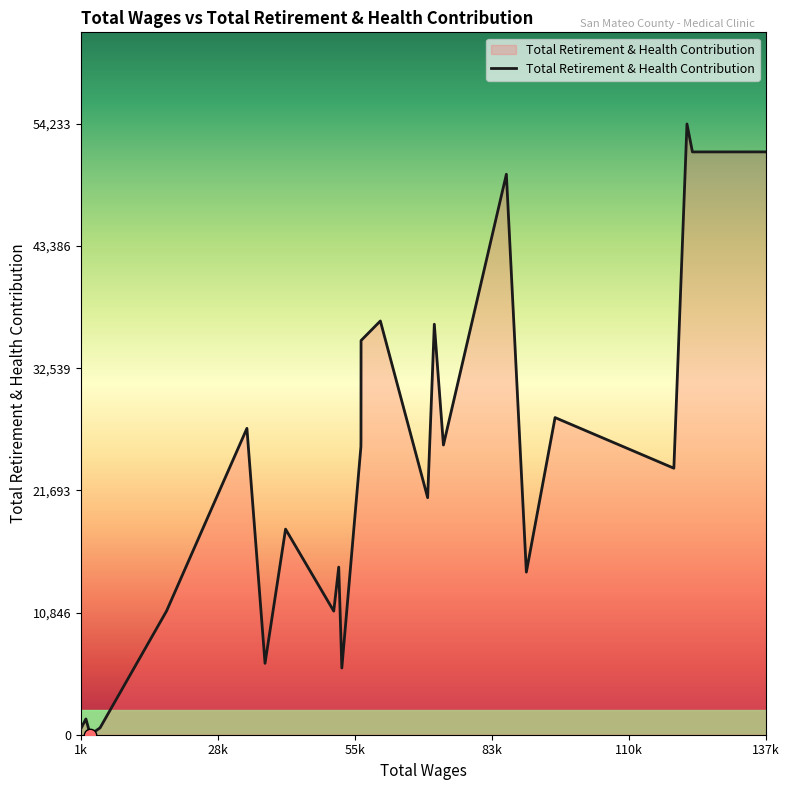

What is the maximum value shown in the chart?

54233